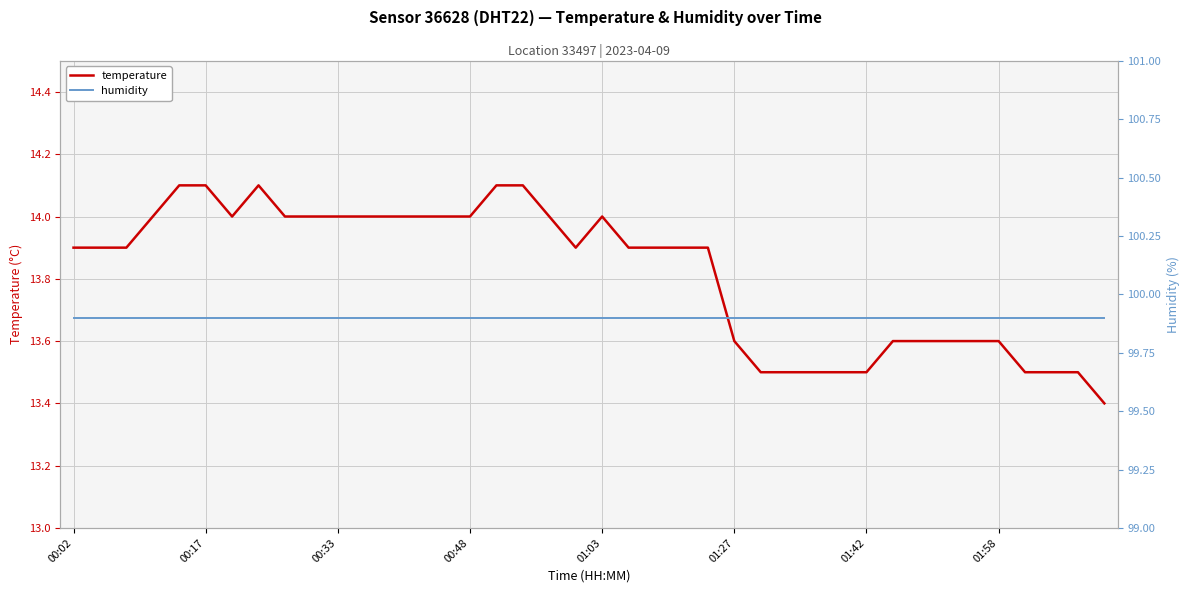

Rank the series by their average value, from highest to lowest.

humidity, temperature